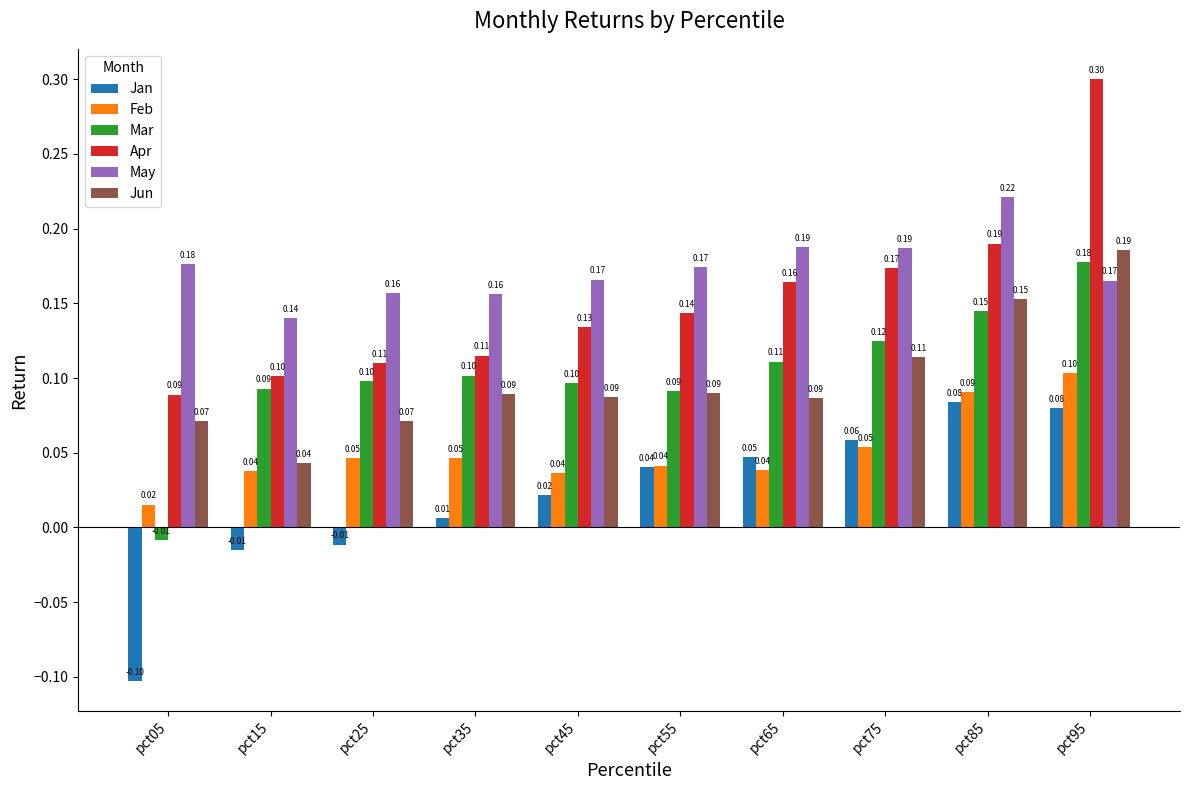

What is the minimum value shown in the chart?

-0.1